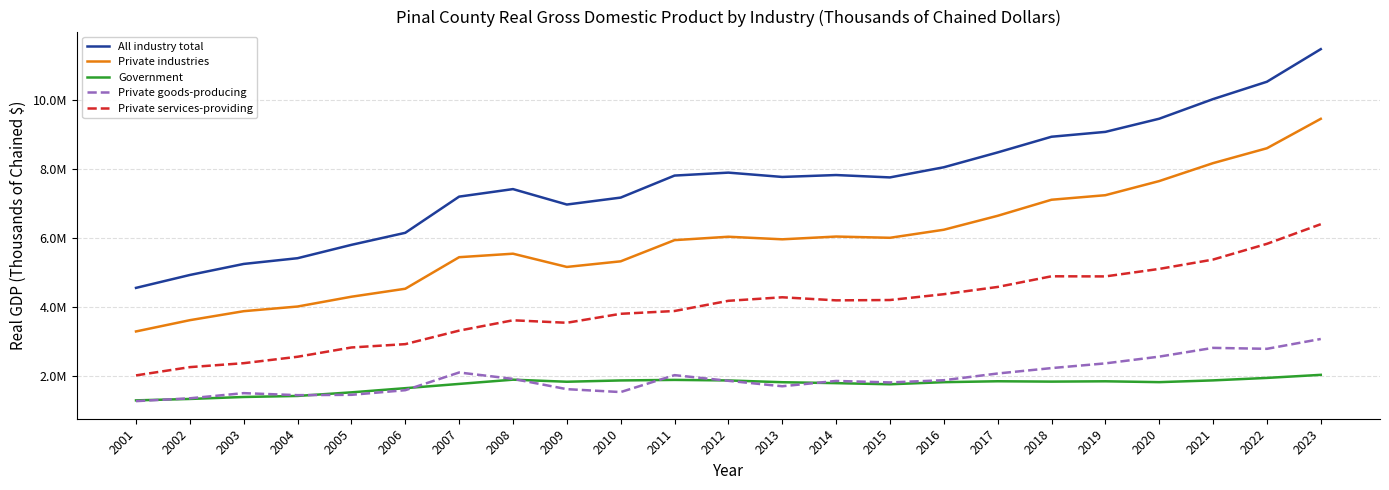

What are all the series names shown in the legend?

All industry total, Private industries, Government, Private goods-producing, Private services-providing